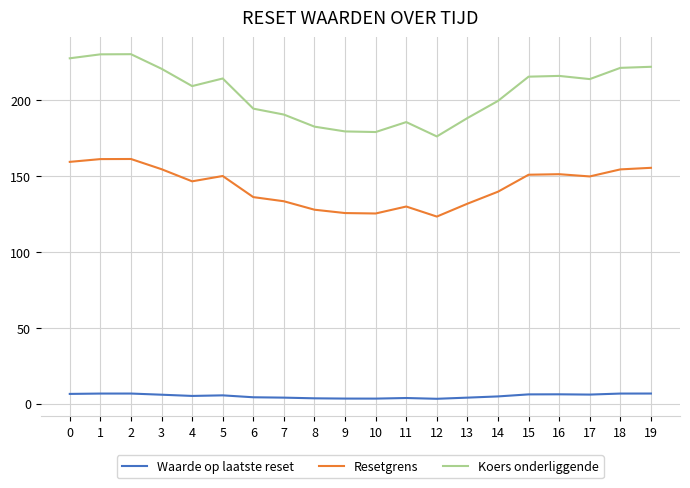

Where is Koers onderliggende nearest to the value 202?

14